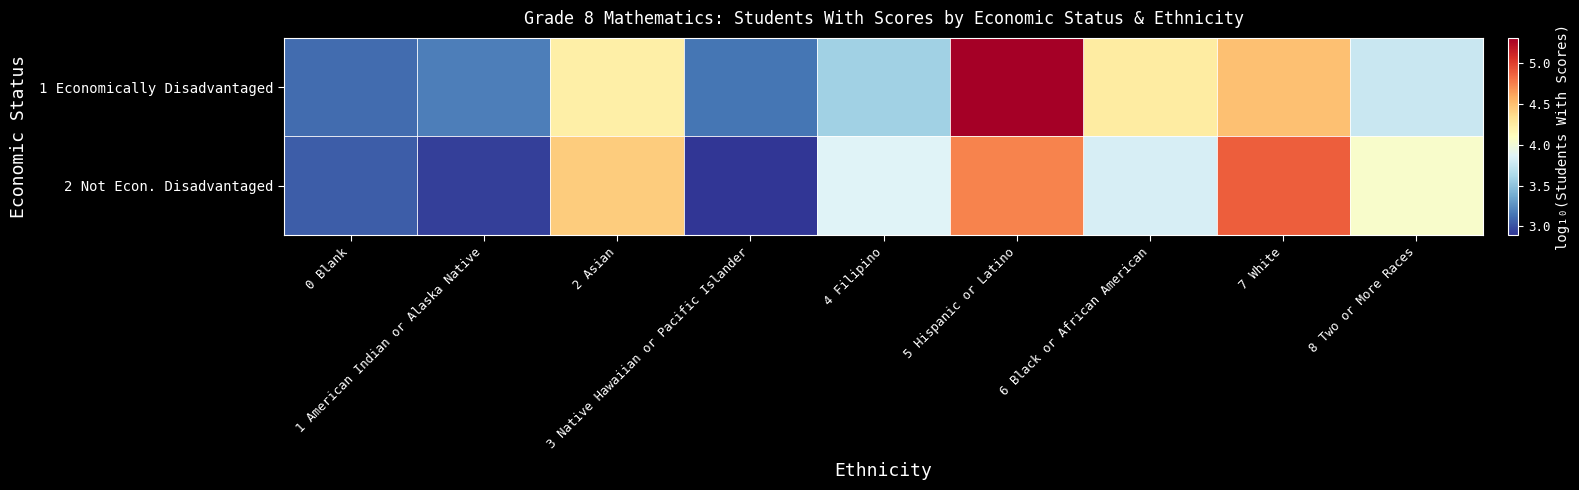

Between 1 American Indian or Alaska Native and 2 Asian, which series saw the biggest shift?

2 Not Econ. Disadvantaged